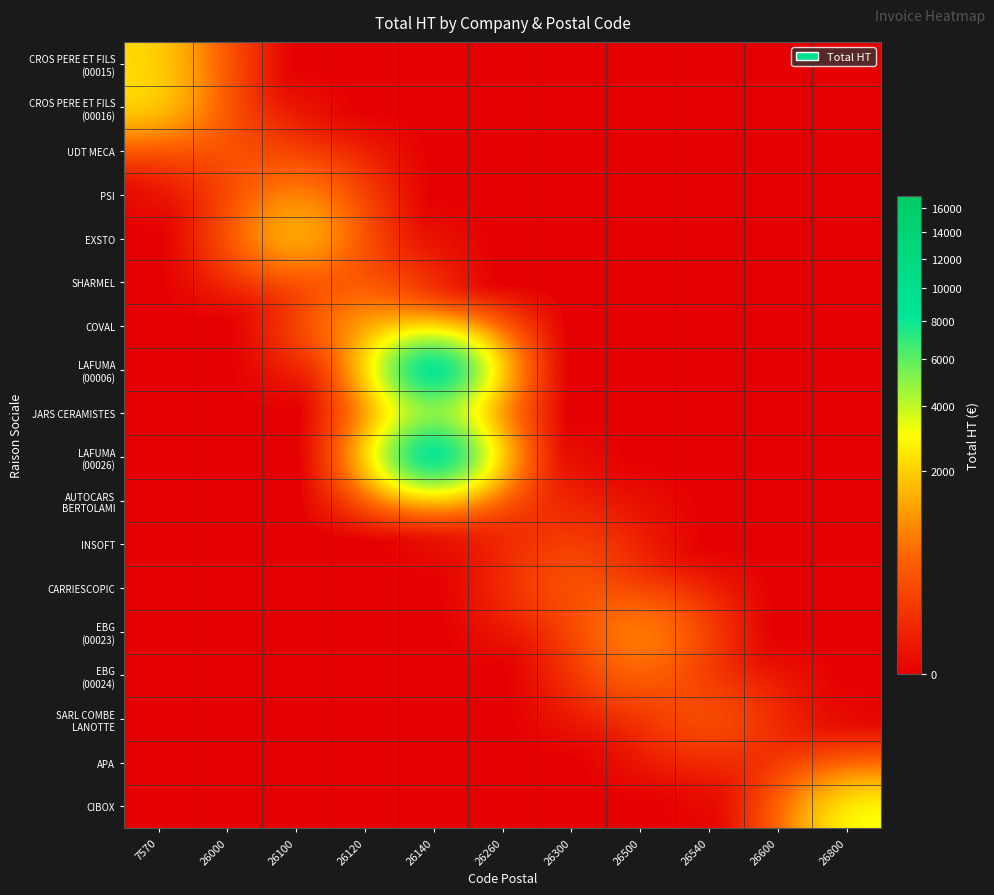

Between 26140 and 26600, which series saw the biggest shift?

LAFUMA (00006)